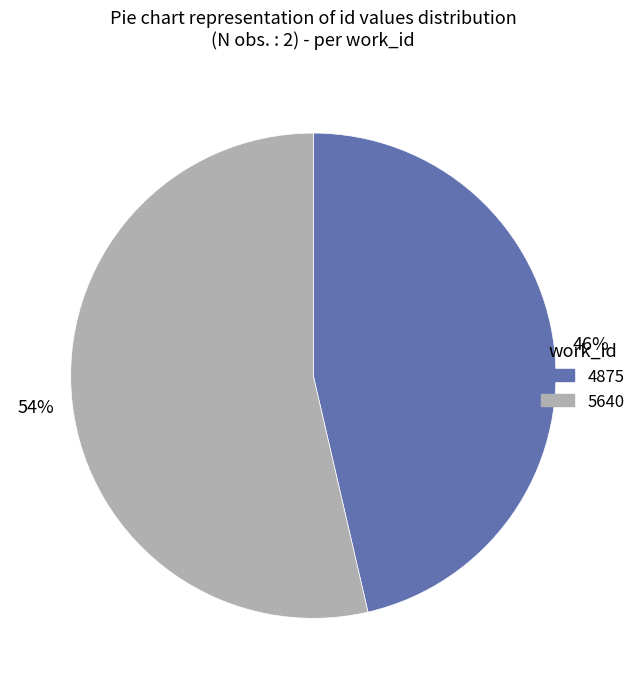

Which has a higher value, 4875 or 5640?

5640